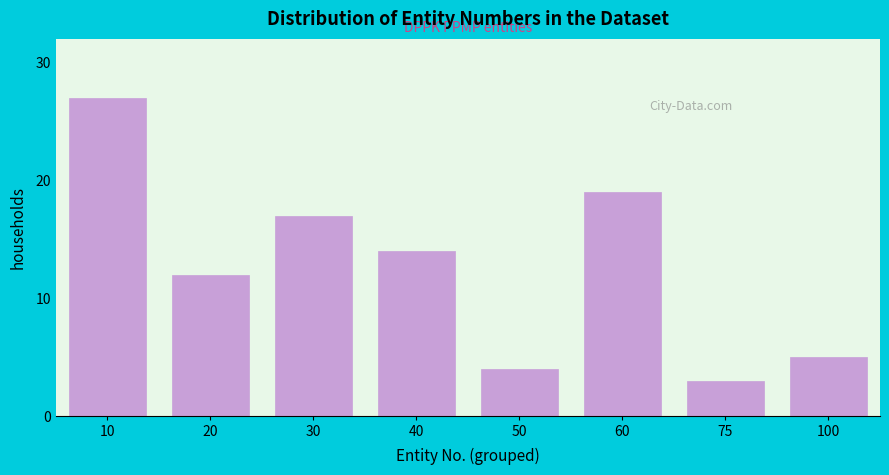

Reading left to right, what are all the values shown in this chart?

10=27	20=12	30=17	40=14	50=4	60=19	75=3	100=5